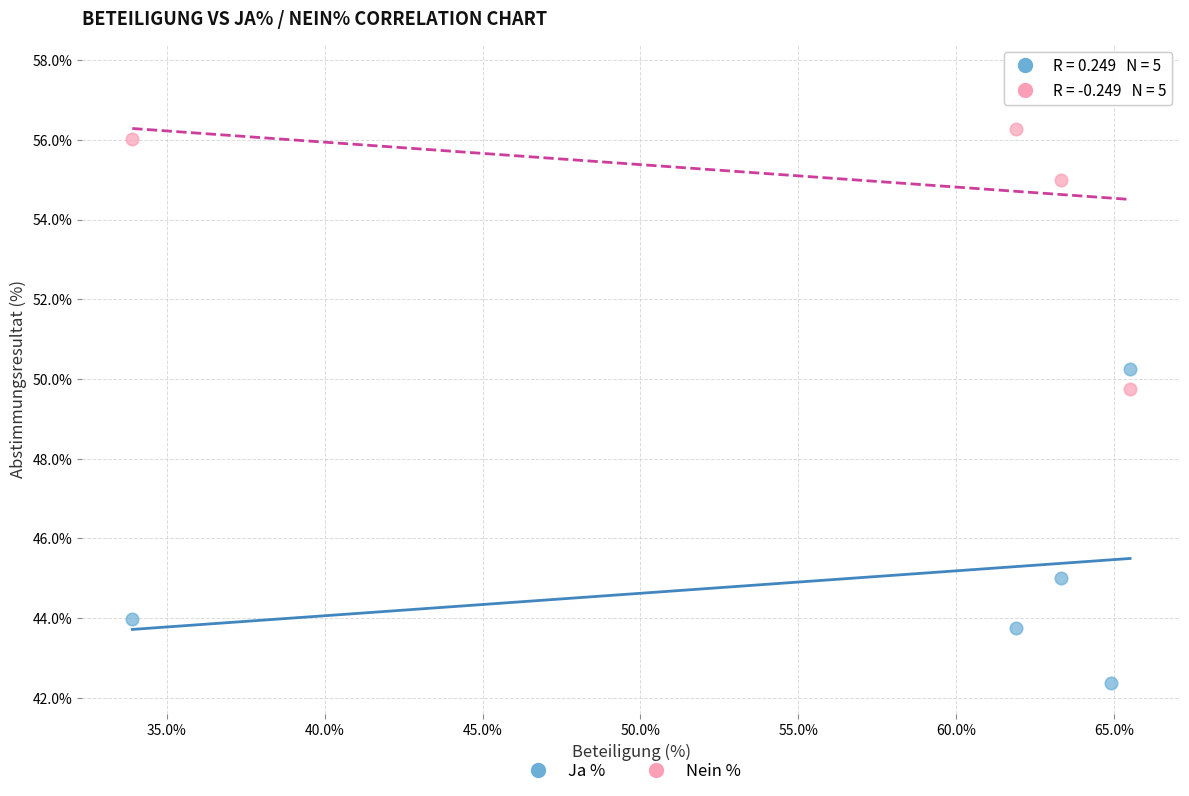

Which series reaches the minimum Y coordinate?

Ja %